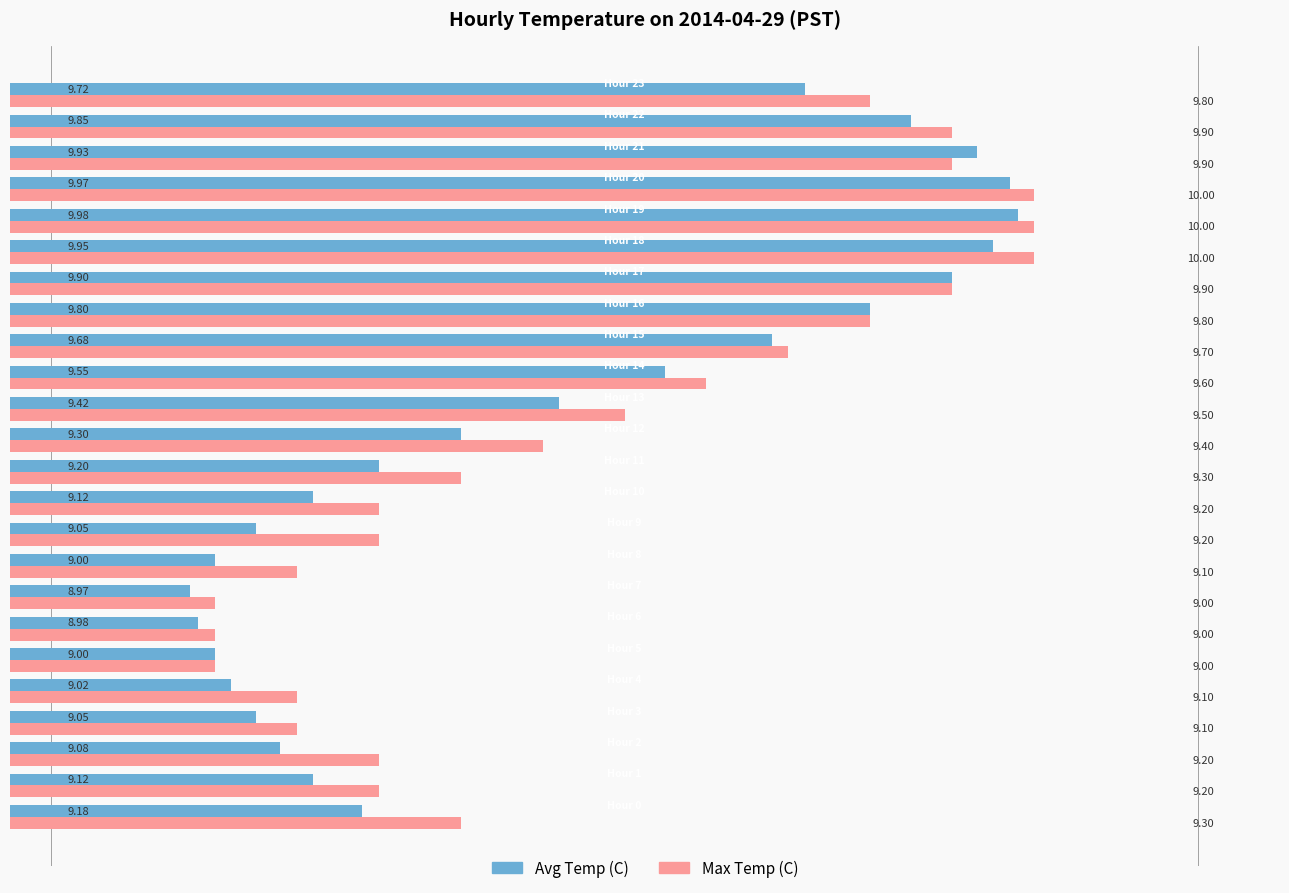

At which category does the chart reach its minimum across all series?

7